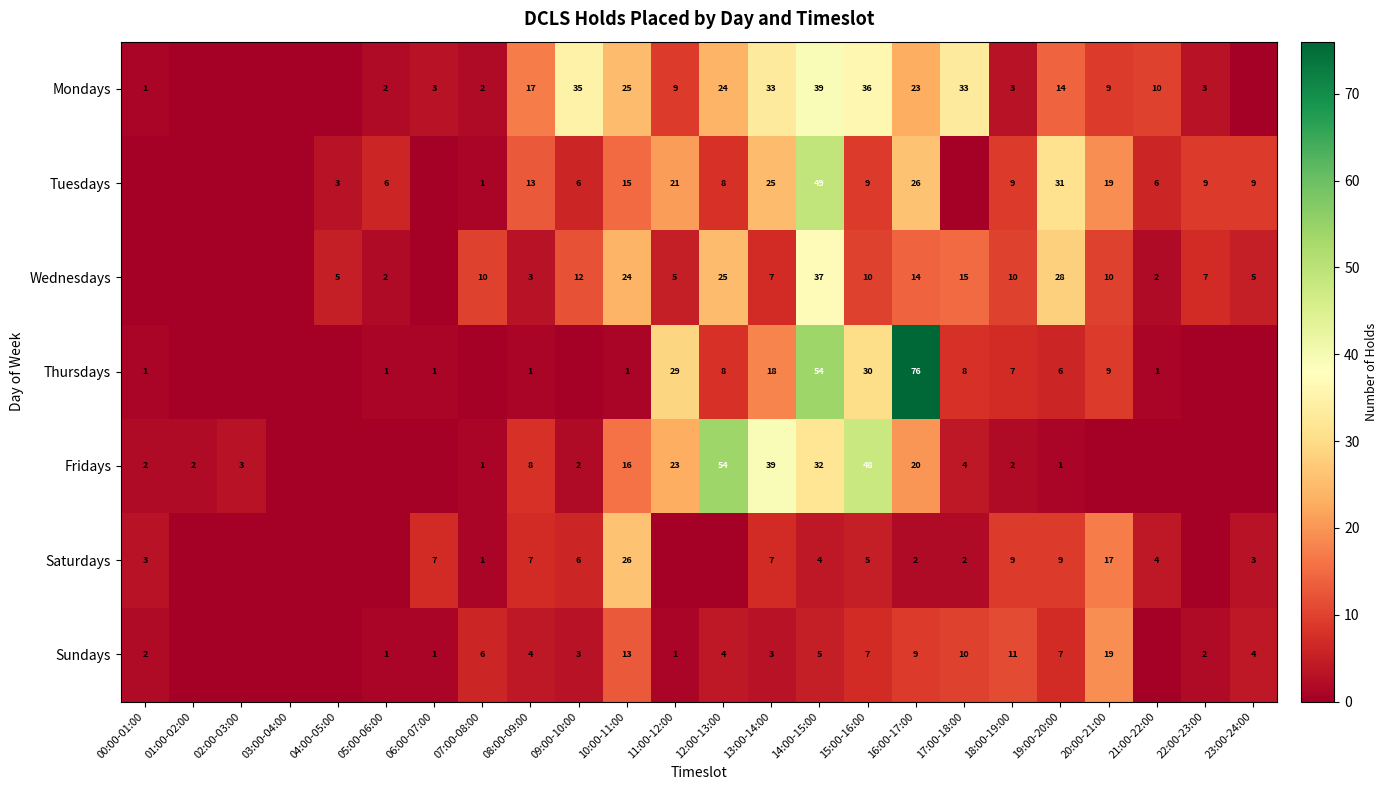

Rank the series at 08:00-09:00 from highest to lowest value.

Mondays, Tuesdays, Fridays, Saturdays, Sundays, Wednesdays, Thursdays